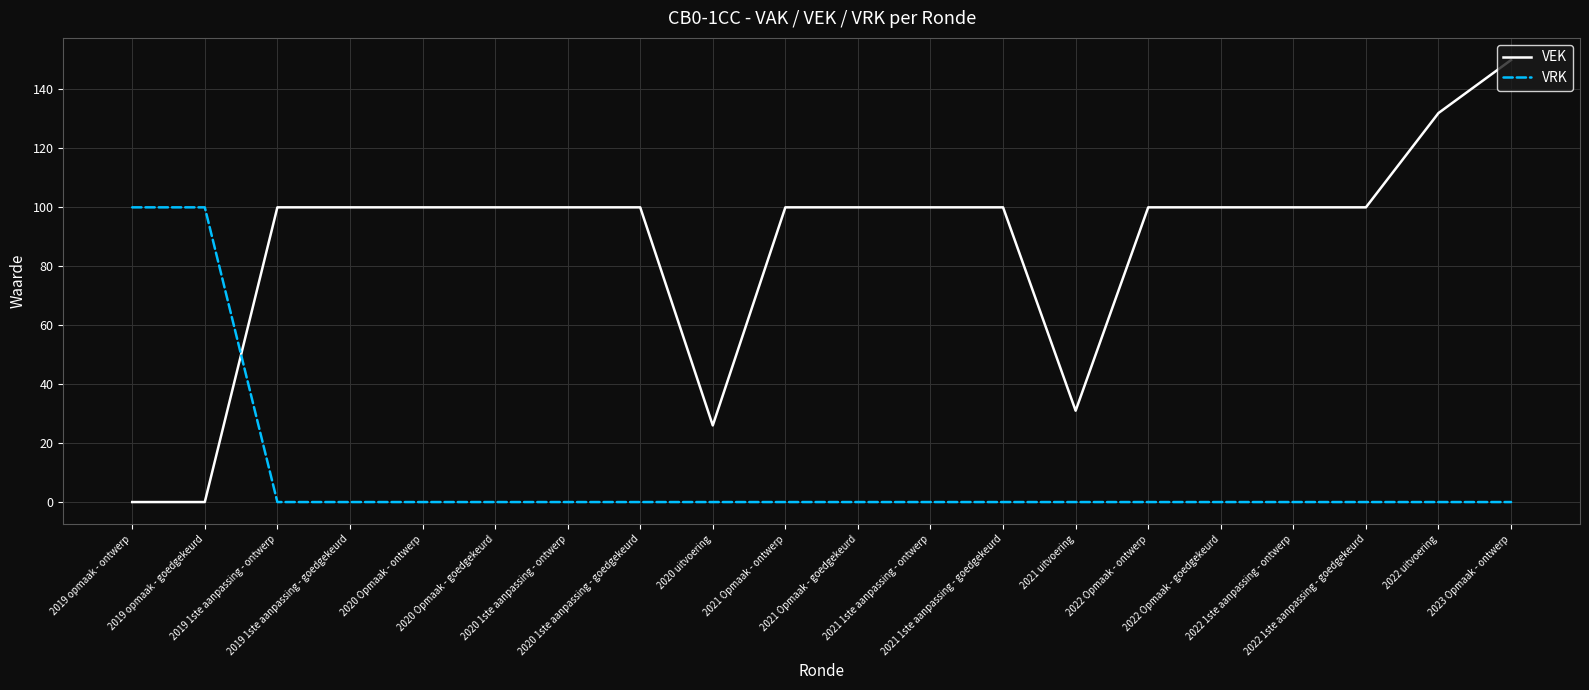

Which series has the largest total across all categories?

VEK